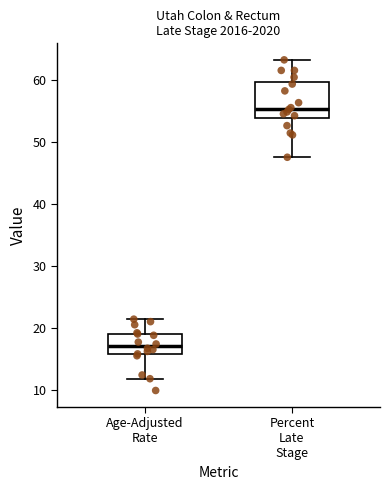

Comparing the boxes themselves (not the whiskers), which one is the tallest?

Percent Late Stage